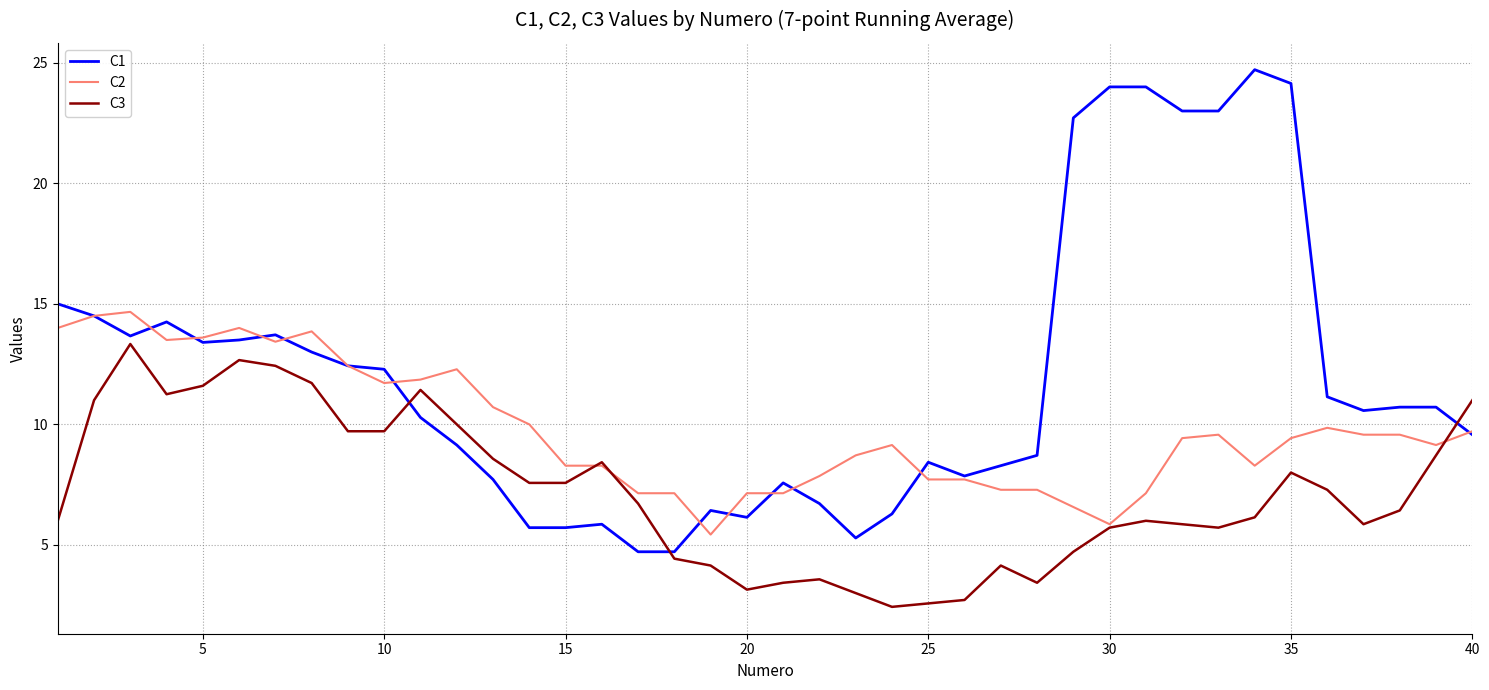

True or false: C3 and C1 cross at least once.

True